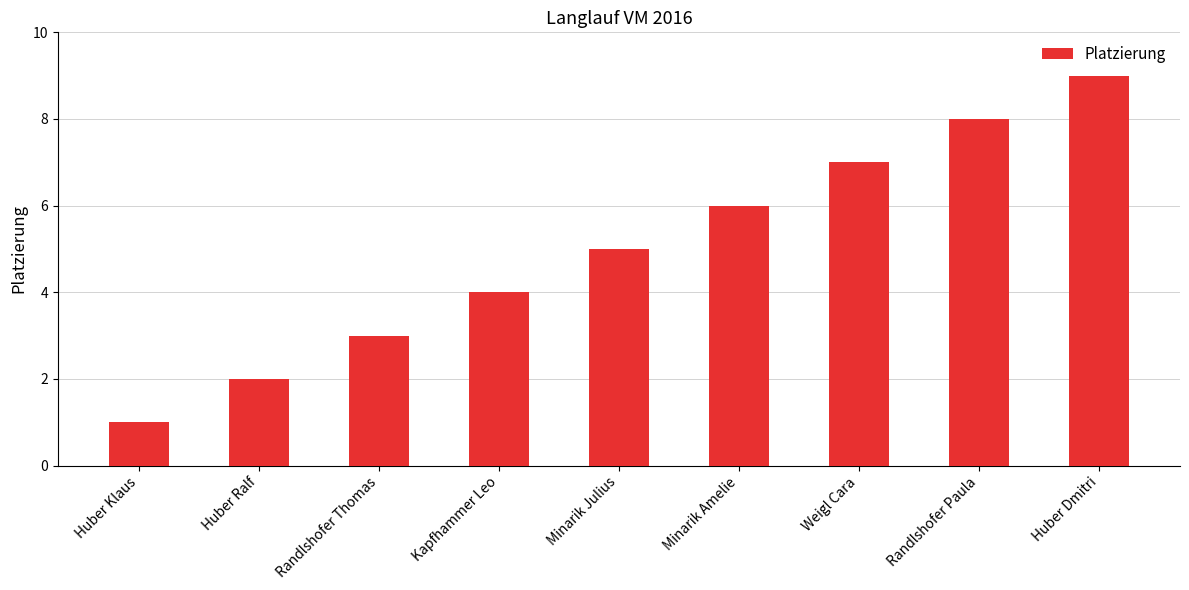

What position from the right is Huber Klaus?

9